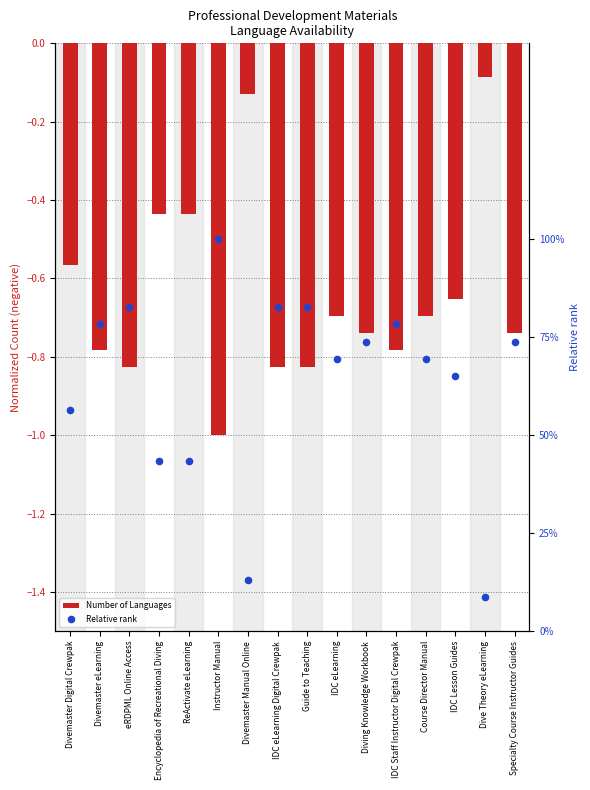

At which category is the sum across all series the highest?

Divemaster Digital Crewpak